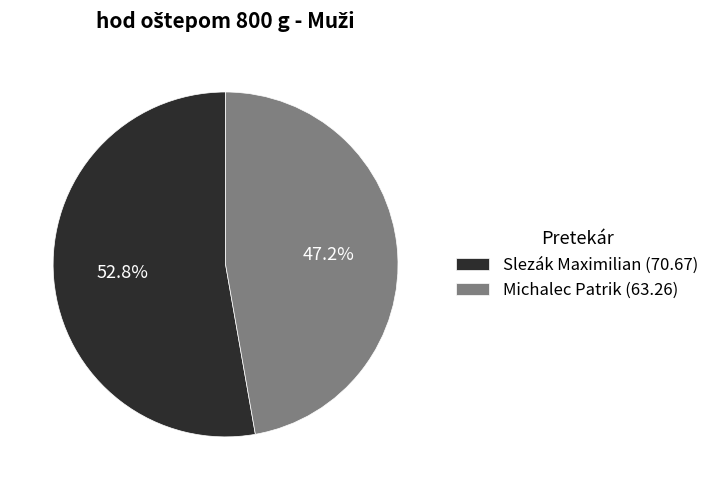

True or false: Slezák Maximilian accounts for 53% of the total.

True